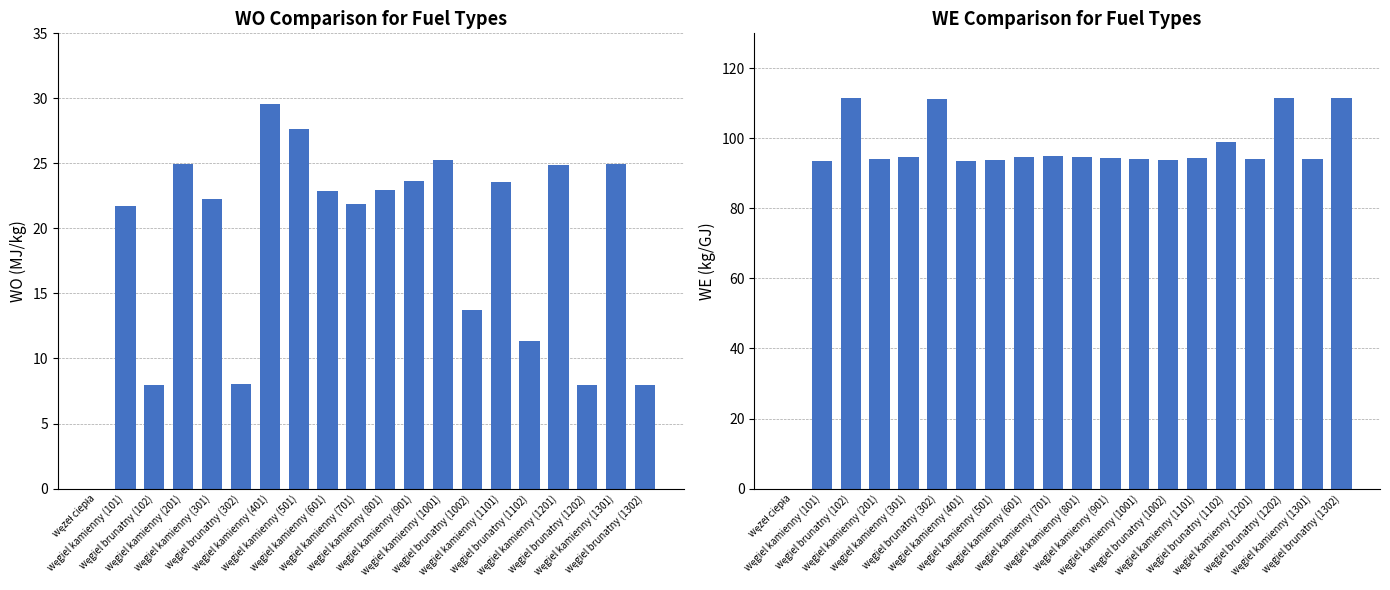

Rank the series by their maximum value, from lowest to highest.

WO MJ/kg, WE kg/GJ